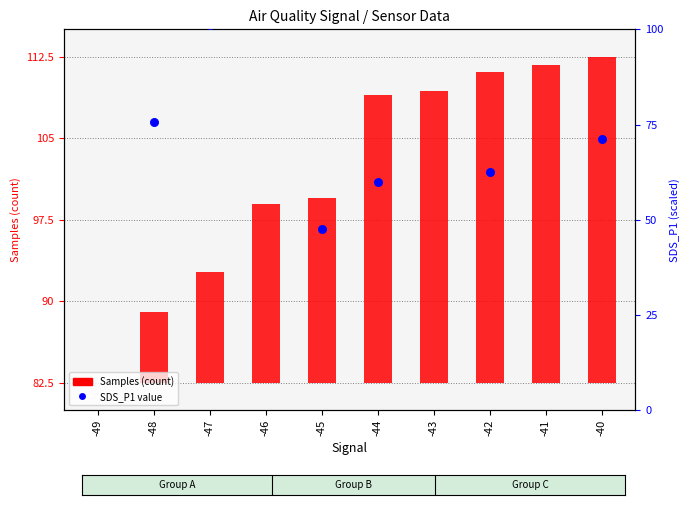

Approximately how many times larger is the value at -42 compared to -44?

1.0